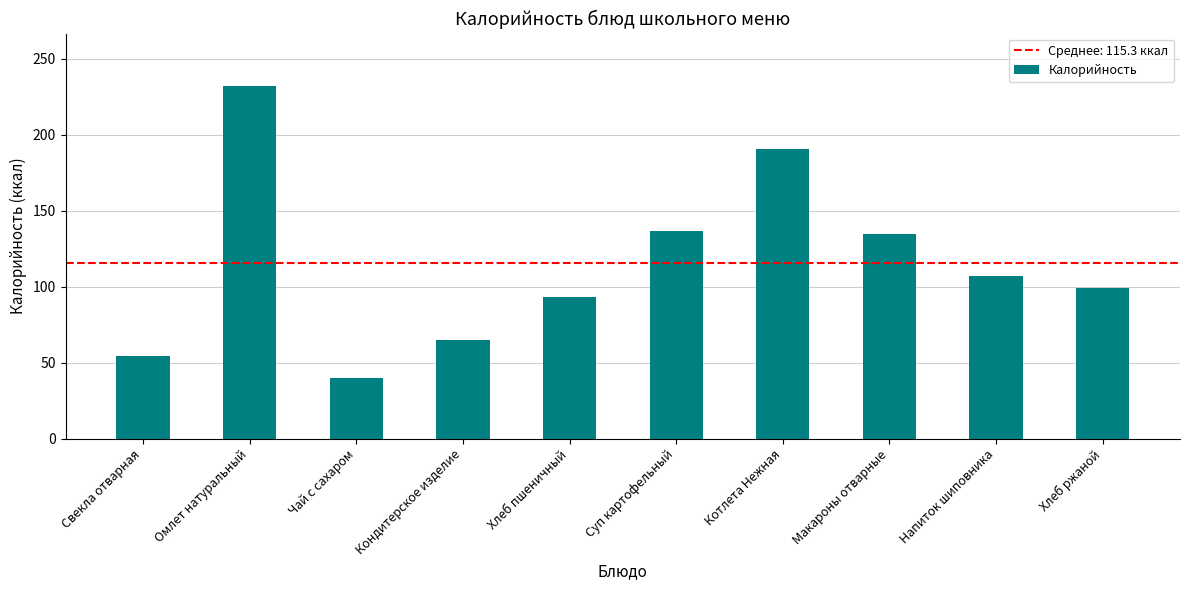

Between Макароны отварные and Хлеб ржаной, which is larger?

Макароны отварные